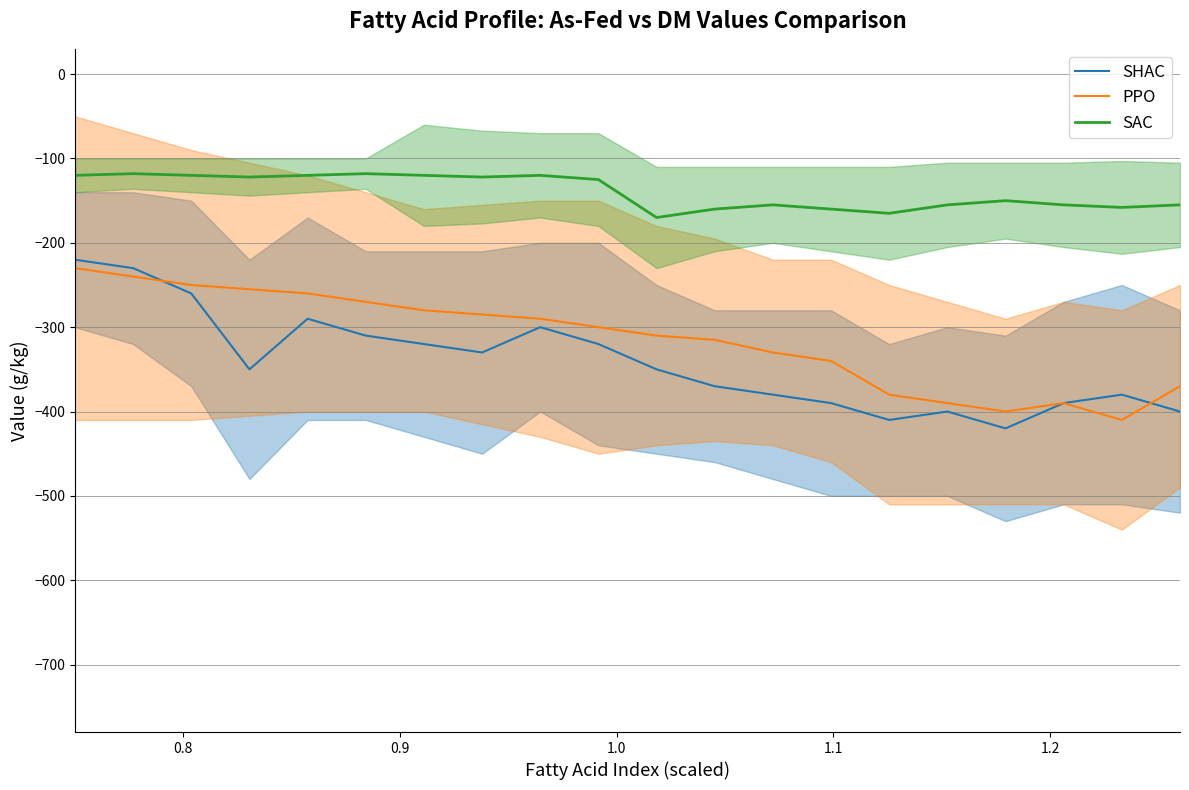

What is the maximum value for SAC?

-118